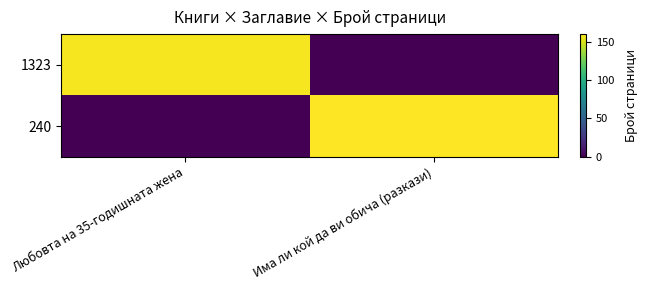

At how many categories does at least one series exceed 34?

2